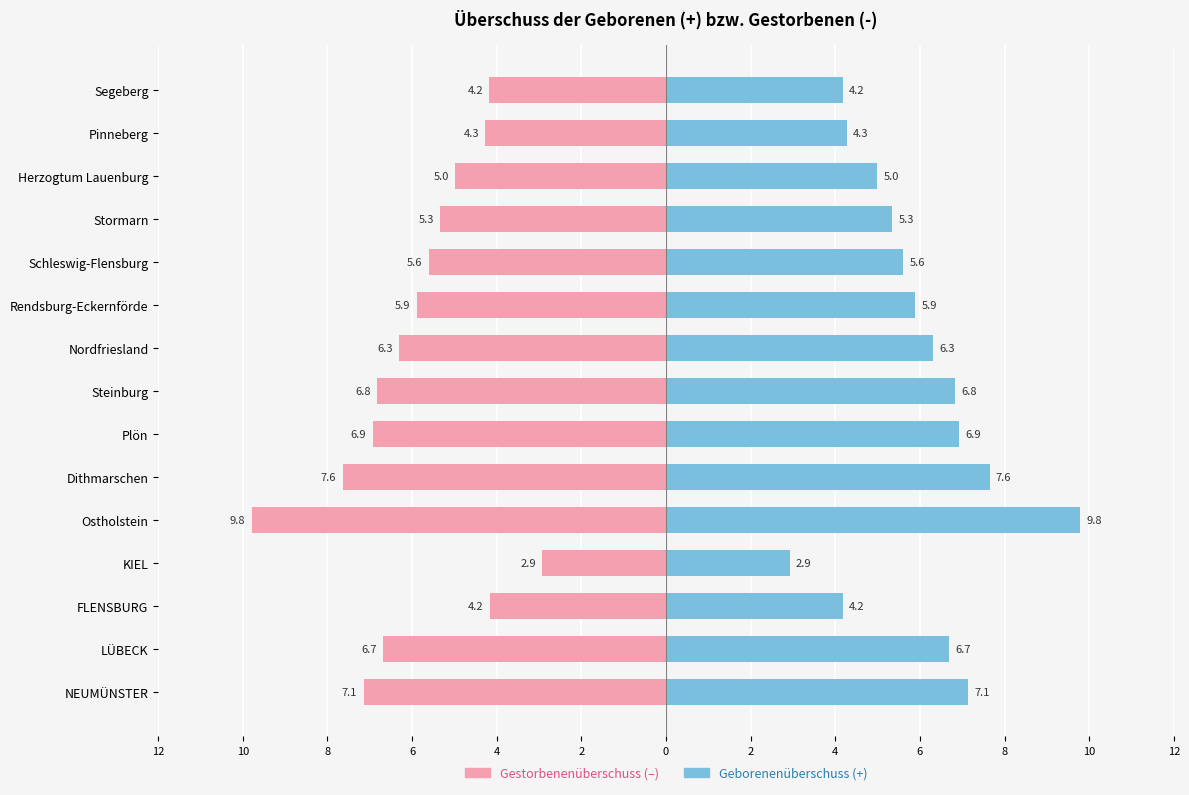

What is the highest value of the Negative (Female-style) series?

-2.9